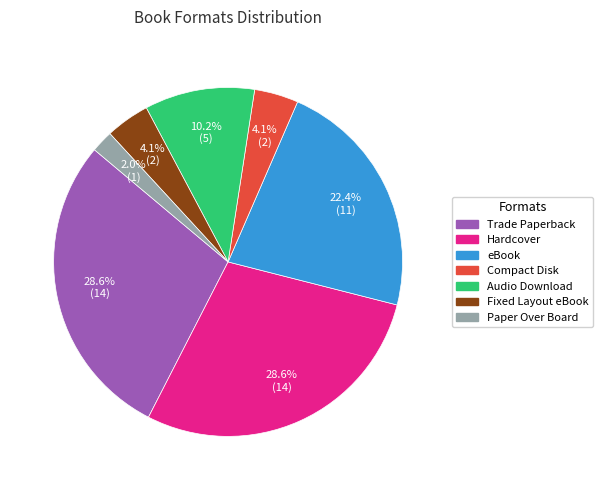

Is it true that Compact Disk is 4% of the pie?

True